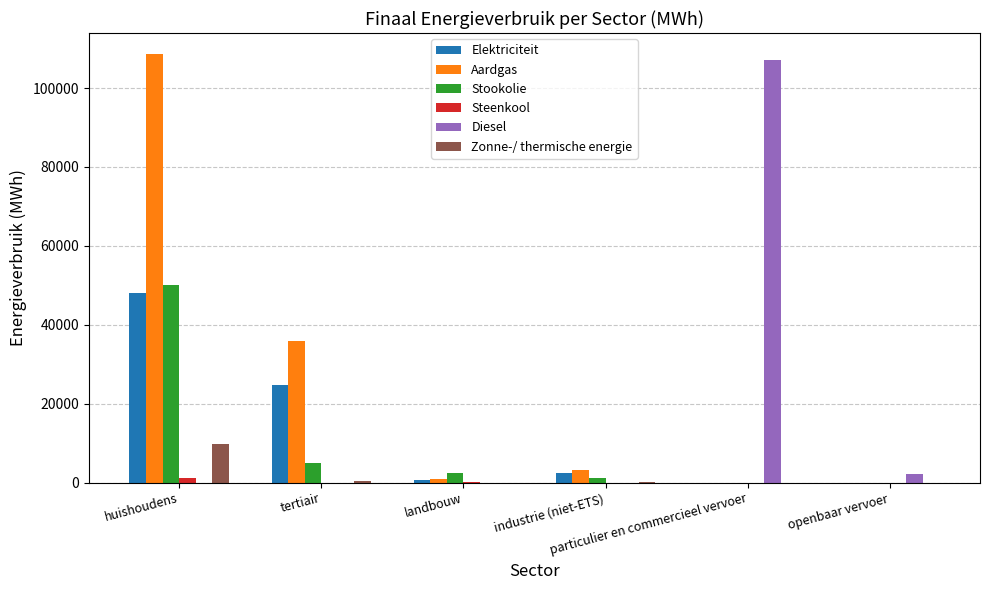

How many categories are shown in the chart?

6